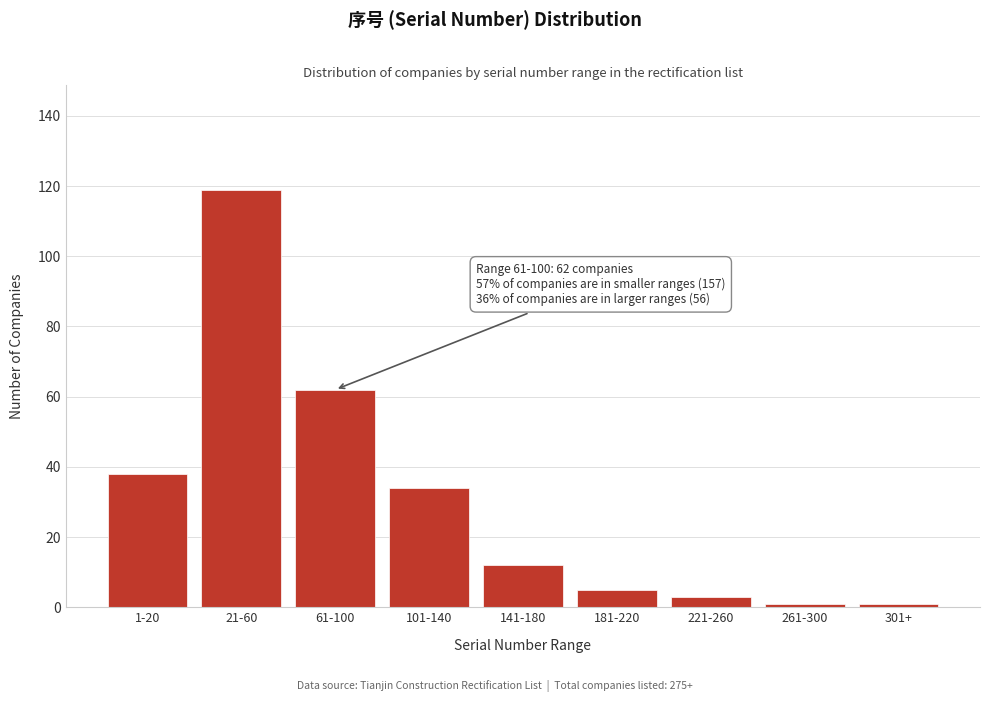

Reading left to right, extract all data points from this chart.

38	119	62	34	12	5	3	1	1